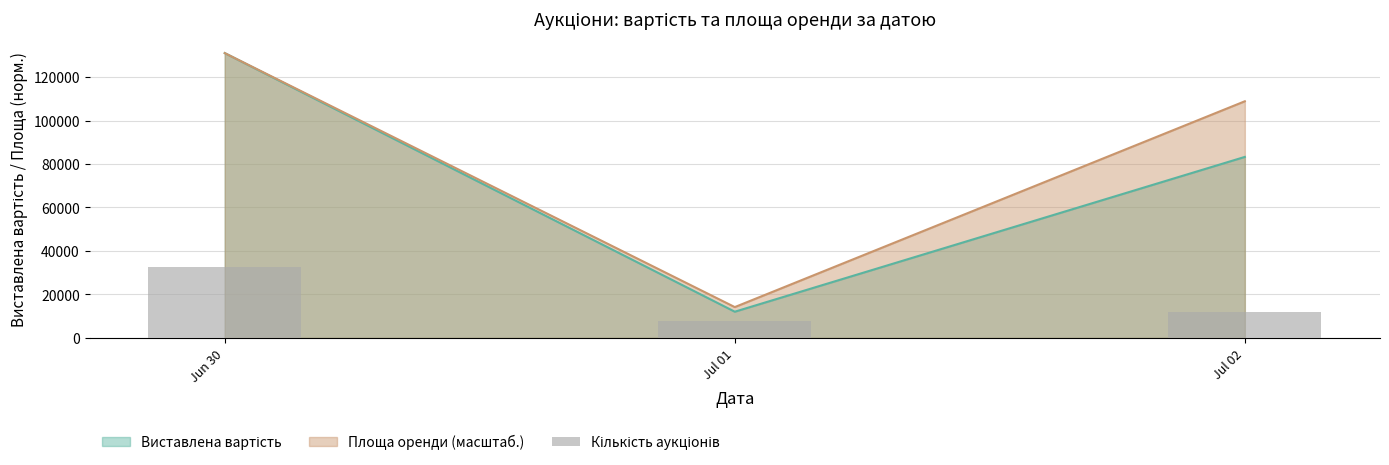

At which label is the value closest to 20305?

Jul 02